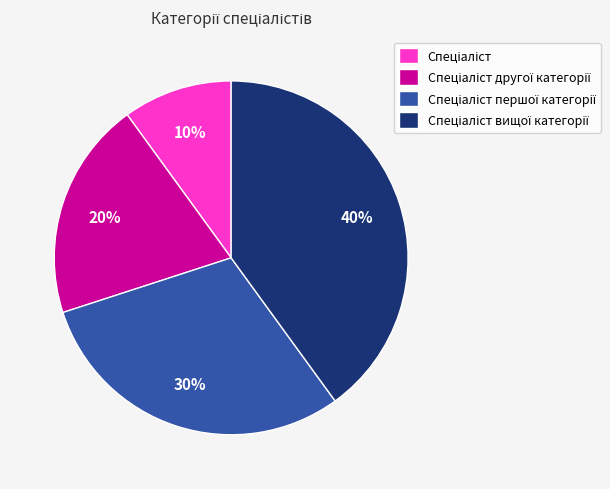

How many slices are in this pie chart?

4